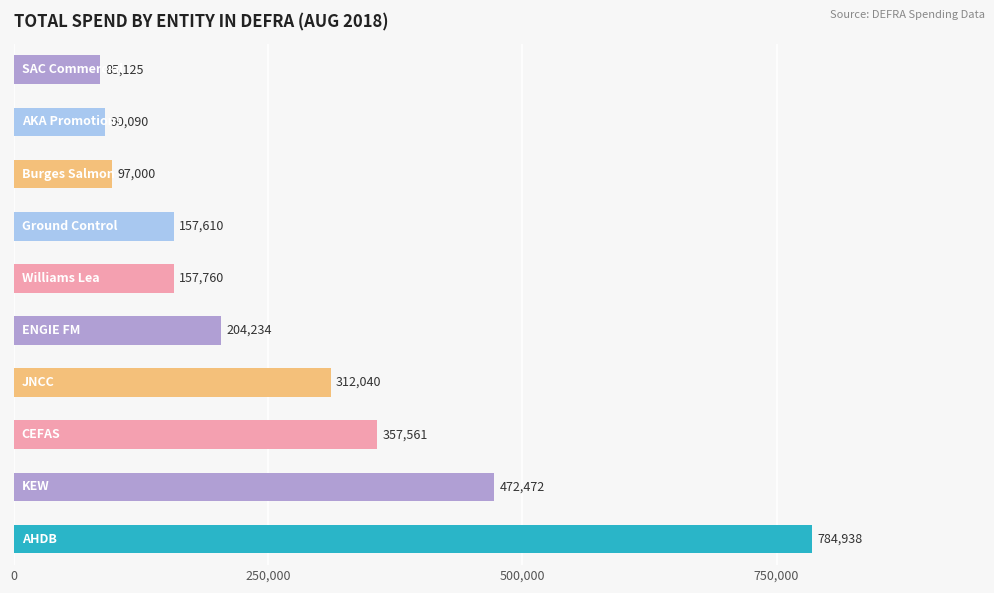

What is the minimum value shown in the chart?

85125.0